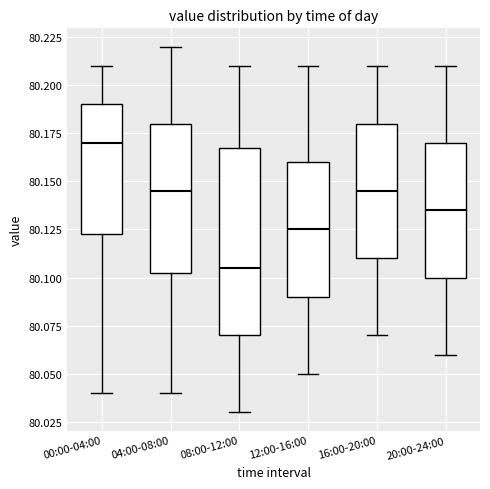

Where does the upper whisker of the box for 16:00-20:00 end on the y-axis? The values are not printed on the chart, so give them approximately, as read against the axis.

80.210